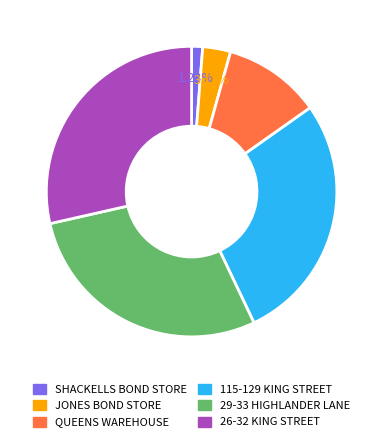

Which slice is the smallest?

SHACKELLS BOND STORE